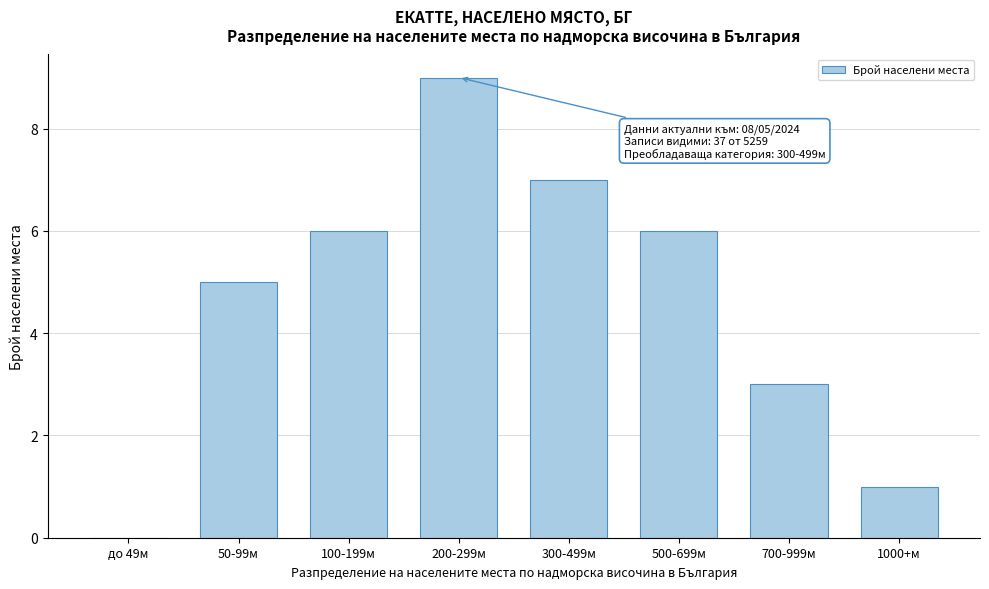

Reading left to right, what are all the values shown in this chart?

до 49м=0	50-99м=5	100-199м=6	200-299м=9	300-499м=7	500-699м=6	700-999м=3	1000+м=1